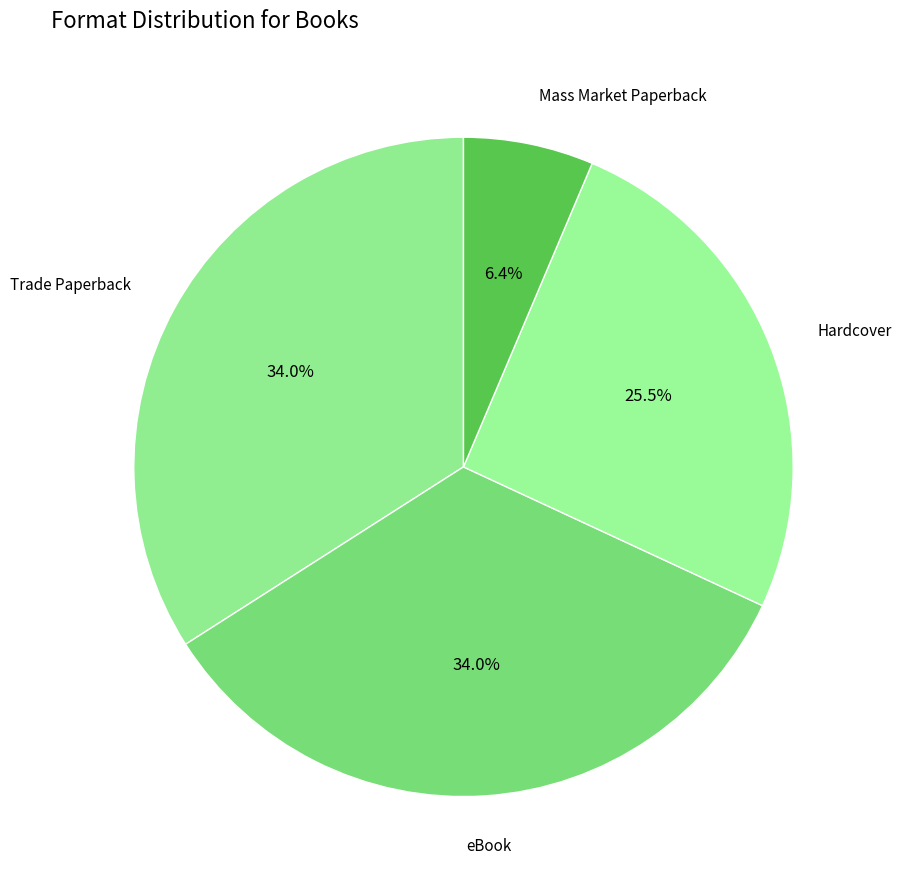

Does any single category account for the majority?

No